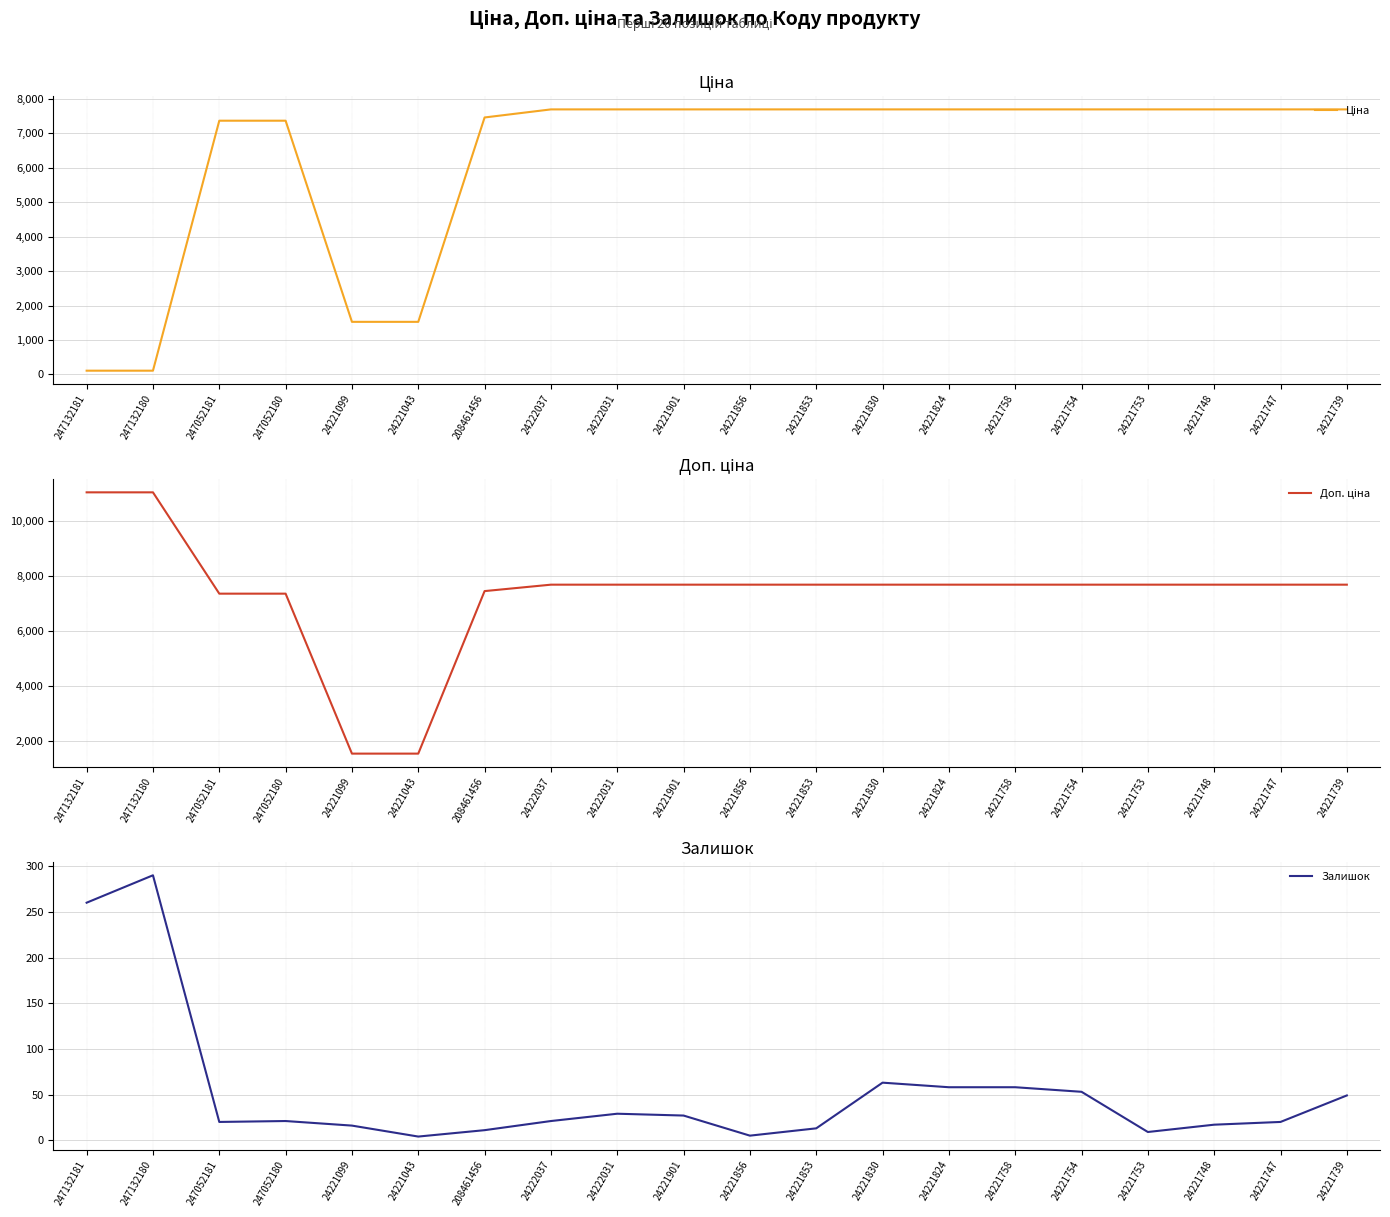

Rank the series at 24222037 from highest to lowest value.

Ціна, Доп. ціна, Залишок